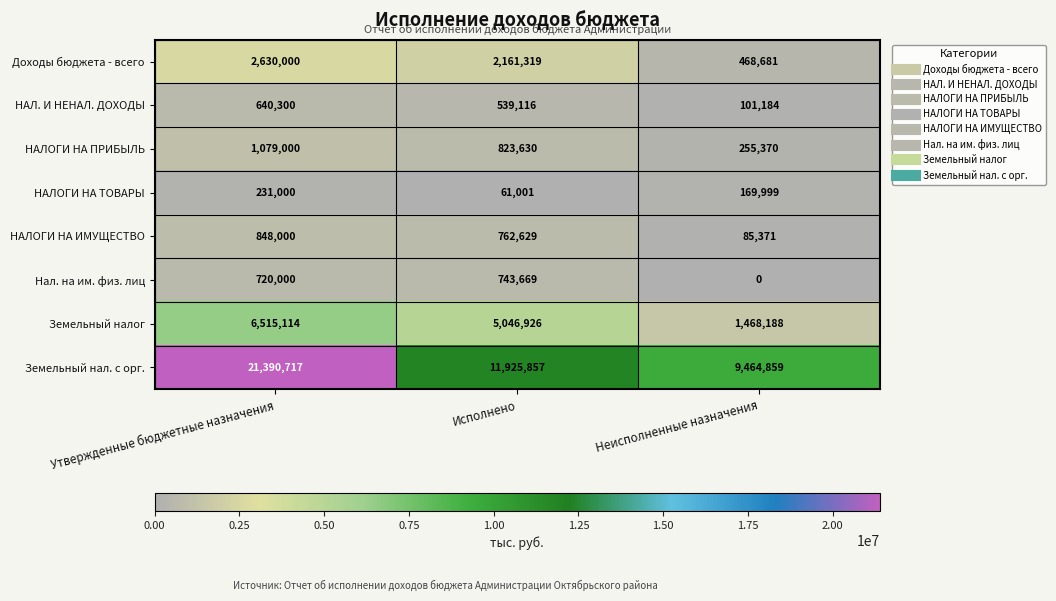

Which series has the largest range (max minus min)?

Земельный нал. с орг.